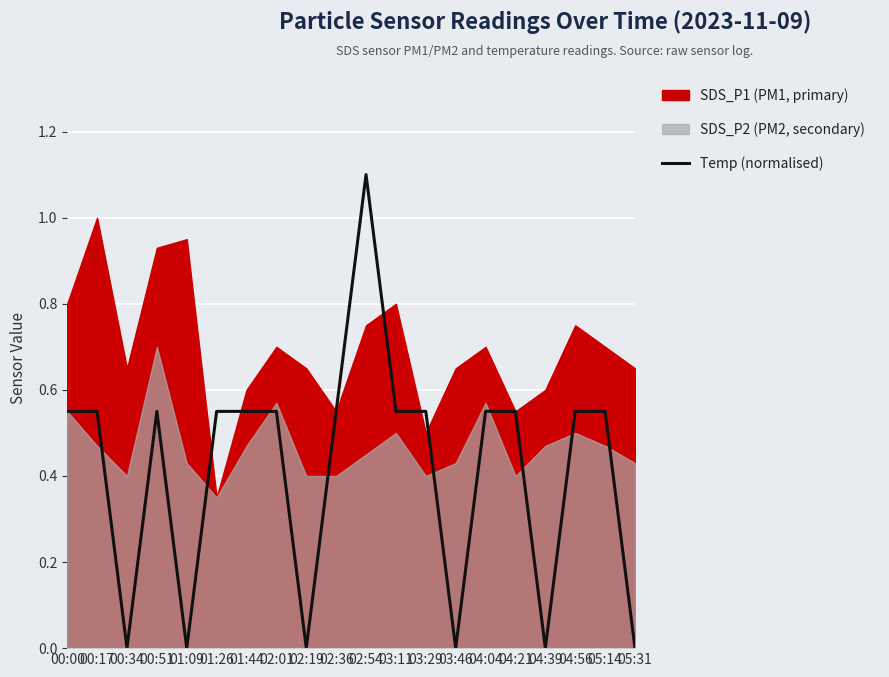

True or false: Temp (normalised) has a value of 0.0 at 05:31.

True